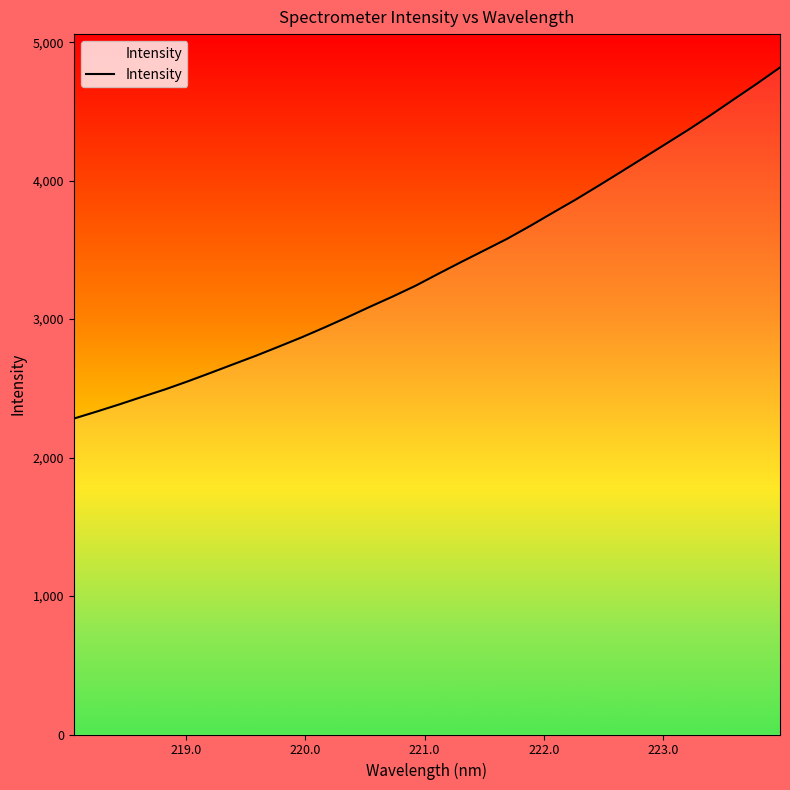

True or false: there are more than 0 points higher than both neighbors.

False